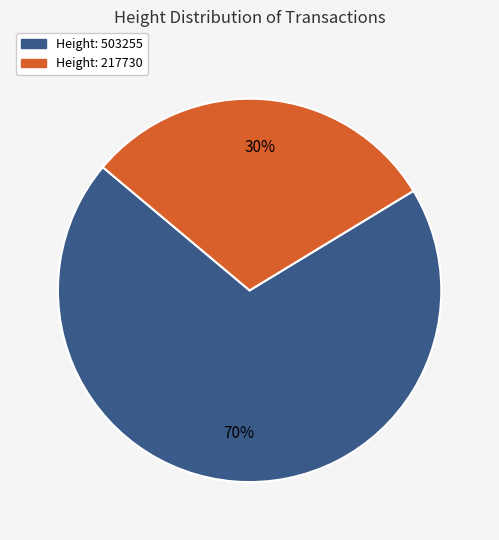

To the nearest percent, what is the average slice percentage?

50%